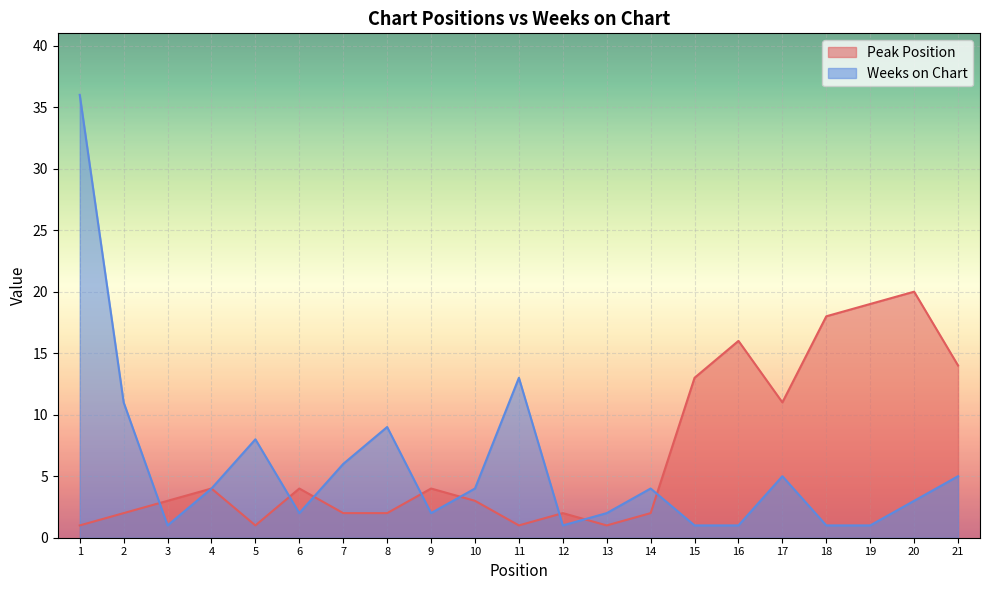

What is the spread (max minus min) of values at 8?

7